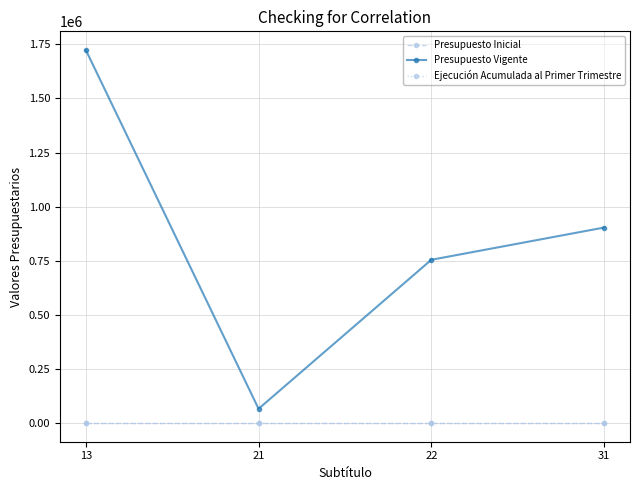

Does the chart display data point markers on the line(s)?

Yes